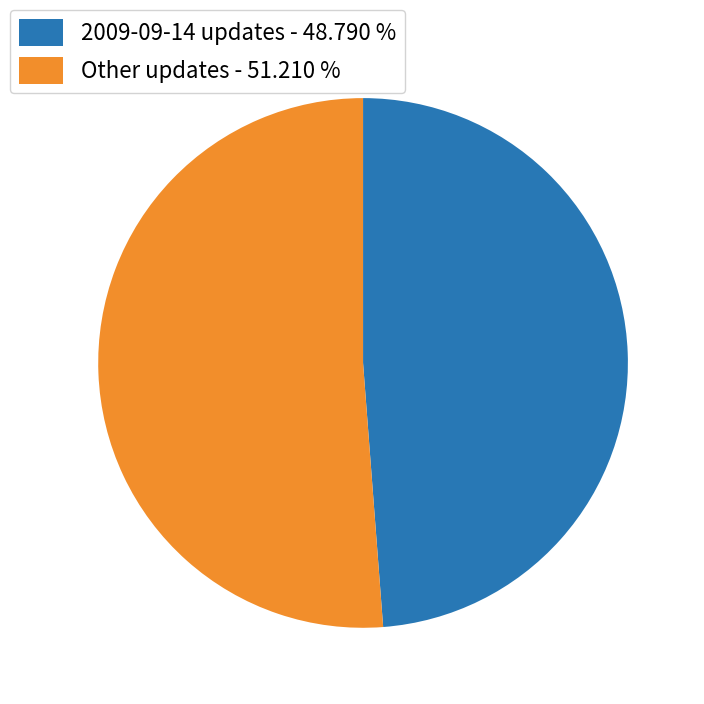

What is the largest slice in the pie chart?

Other updates - 51.210 %